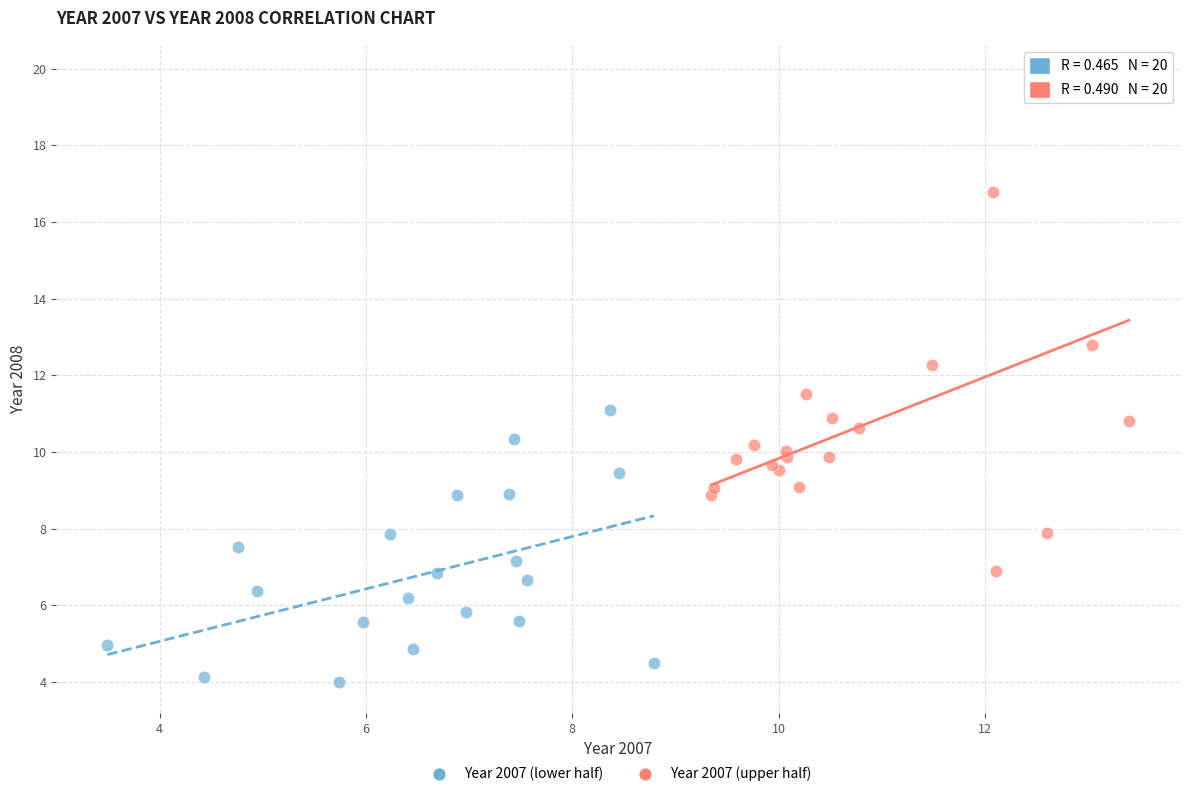

Which series reaches the maximum Y coordinate?

Year 2007 (upper half)